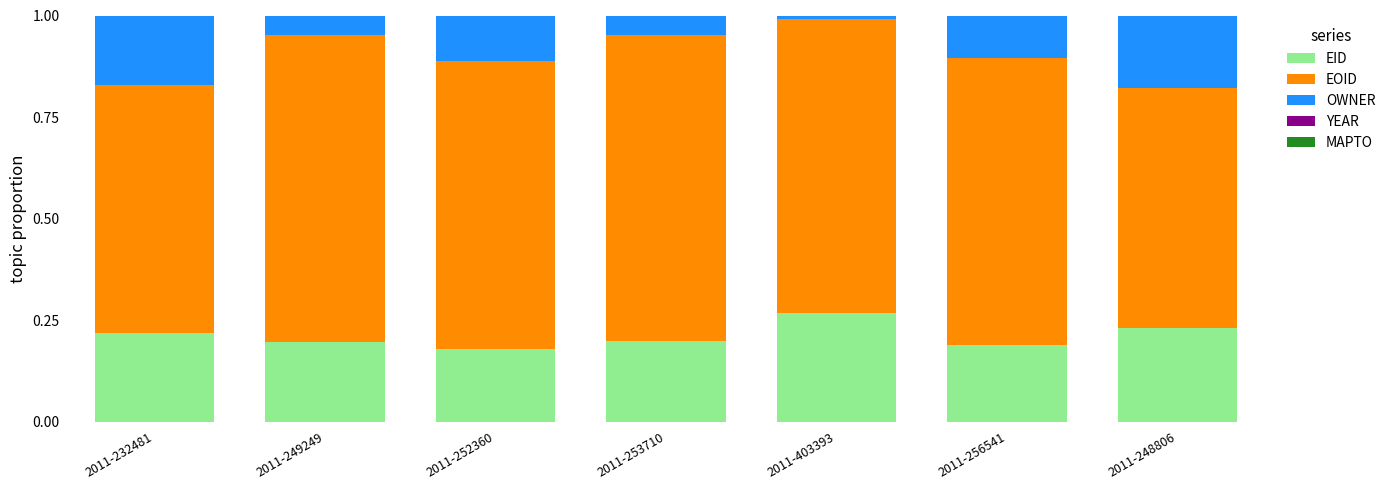

What is the sum of all EID values?

1.5